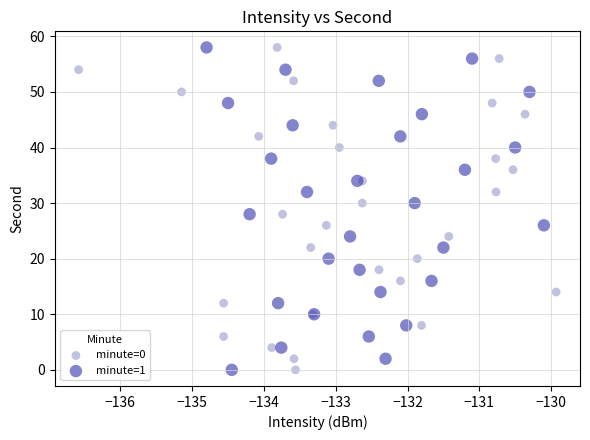

What are all the series names shown in the legend?

minute=0, minute=1